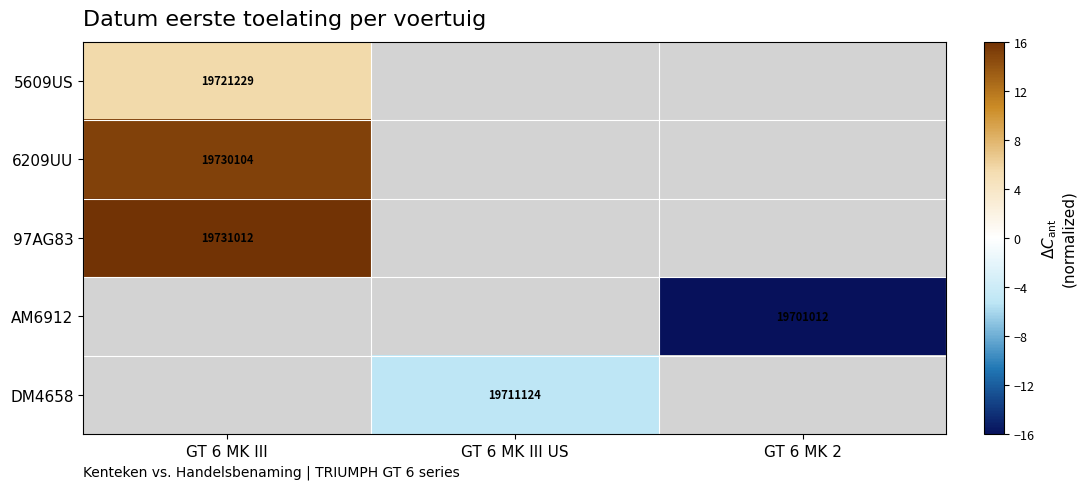

List the labels in order of DM4658 value, largest first.

GT 6 MK III, GT 6 MK III US, GT 6 MK 2